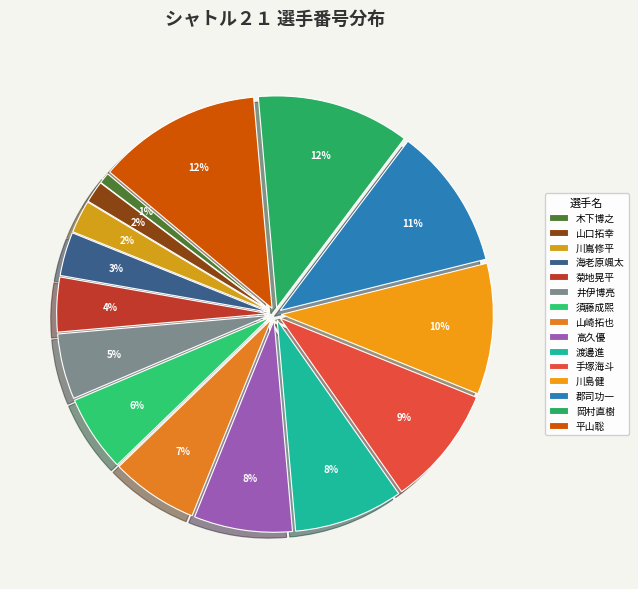

Approximately how many times larger is the value at 須藤成煕 compared to 川嶌修平?

2.3